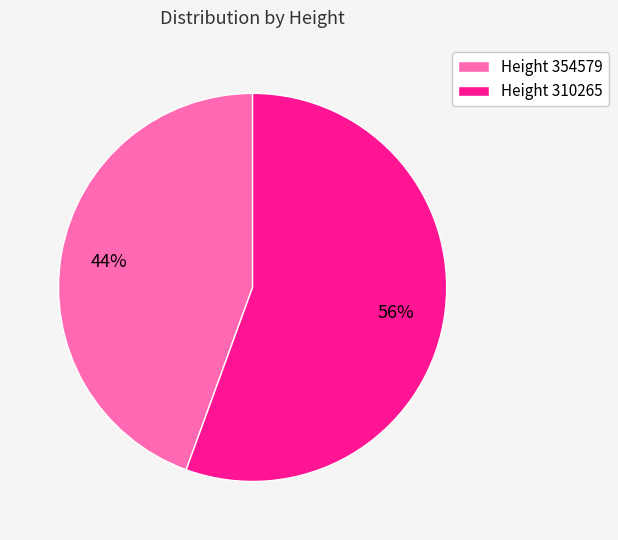

What is the largest slice in the pie chart?

Height 310265